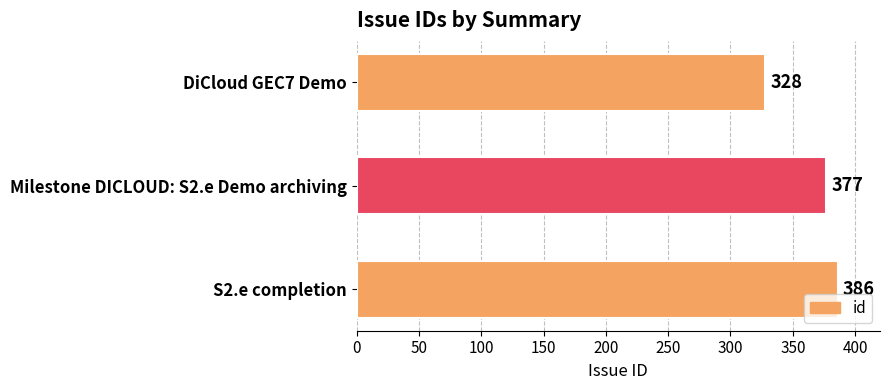

What position from the bottom is Milestone DICLOUD: S2.e Demo archiving?

2